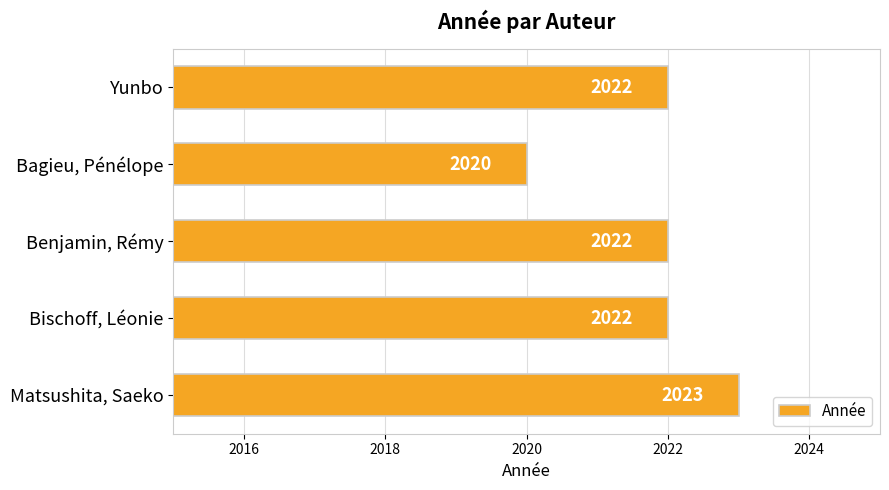

Reading bottom to top, transcribe all the data shown in this chart.

Matsushita, Saeko=2023	Bischoff, Léonie=2022	Benjamin, Rémy=2022	Bagieu, Pénélope=2020	Yunbo=2022